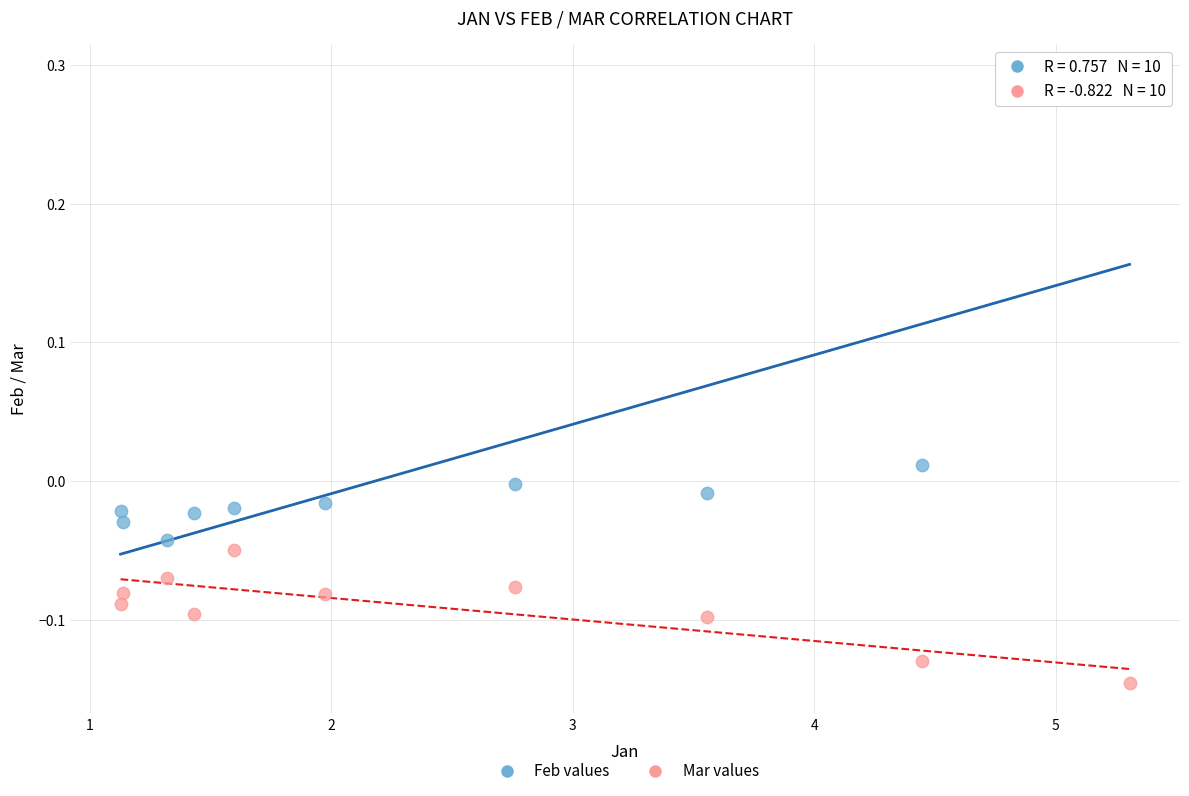

Which series contains the highest Y value?

Feb values